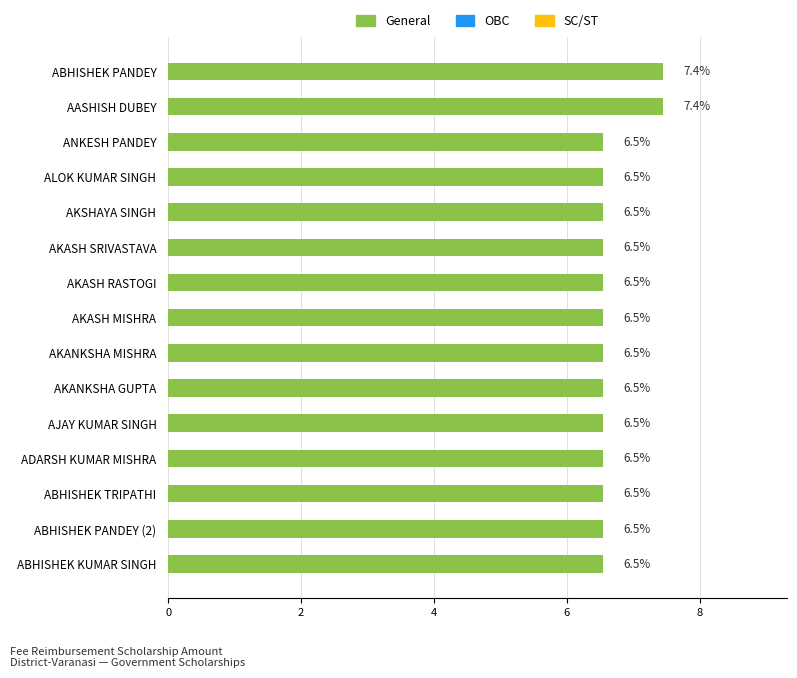

Reading top to bottom, what are all the values shown in this chart?

ABHISHEK PANDEY=7.4	AASHISH DUBEY=7.4	ANKESH PANDEY=6.5	ALOK KUMAR SINGH=6.5	AKSHAYA SINGH=6.5	AKASH SRIVASTAVA=6.5	AKASH RASTOGI=6.5	AKASH MISHRA=6.5	AKANKSHA MISHRA=6.5	AKANKSHA GUPTA=6.5	AJAY KUMAR SINGH=6.5	ADARSH KUMAR MISHRA=6.5	ABHISHEK TRIPATHI=6.5	ABHISHEK PANDEY (2)=6.5	ABHISHEK KUMAR SINGH=6.5